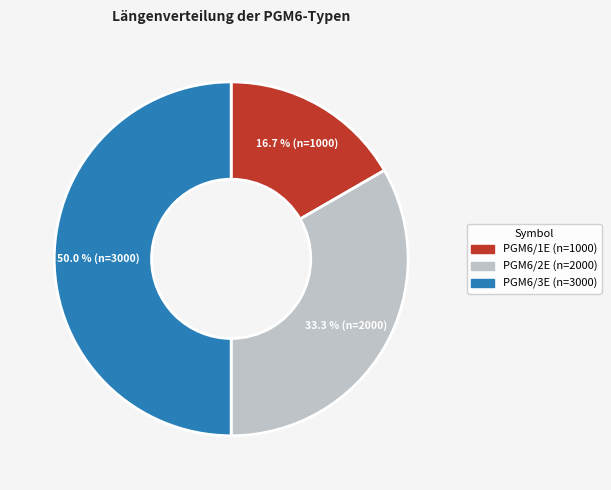

How many slices are in this pie chart?

3